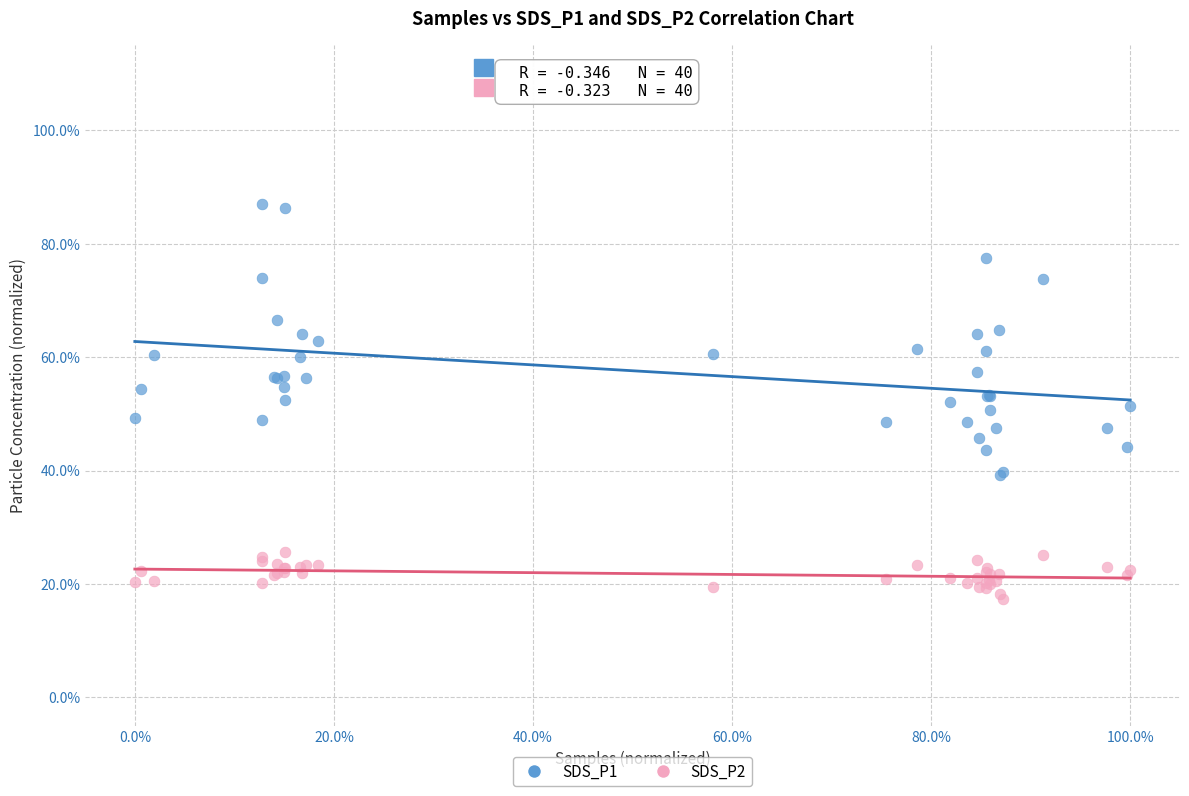

Which series has the widest spread of Y values?

SDS_P1